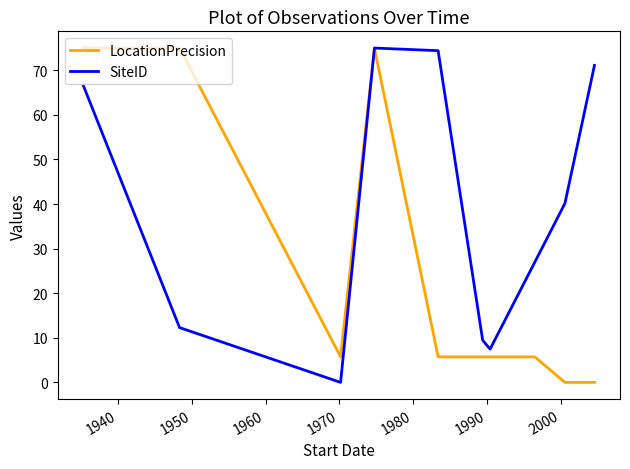

Rank the series by their average value, from highest to lowest.

SiteID, LocationPrecision